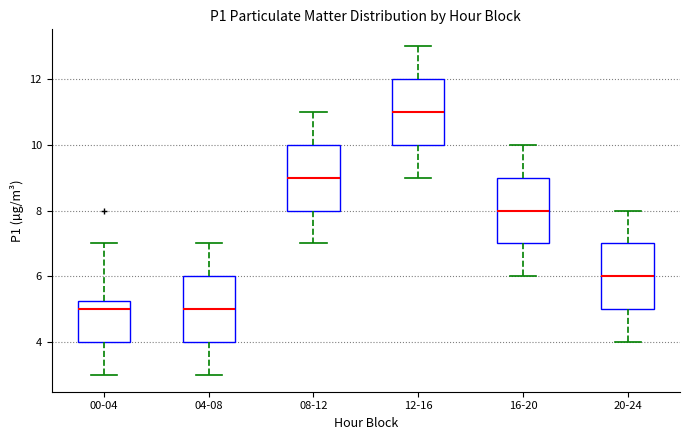

Reading left to right, transcribe this box plot: for each box, give where its median line is, the range the box spans, and where its two whiskers end, as read against the y-axis. The values are not printed on the chart, so give them approximately, as read against the axis.

00-04: median 5.0, box 4.0 to 5.2, whiskers 3.0 to 7.0
04-08: median 5.0, box 4.0 to 6.0, whiskers 3.0 to 7.0
08-12: median 9.0, box 8.0 to 10.0, whiskers 7.0 to 11.0
12-16: median 11.0, box 10.0 to 12.0, whiskers 9.0 to 13.0
16-20: median 8.0, box 7.0 to 9.0, whiskers 6.0 to 10.0
20-24: median 6.0, box 5.0 to 7.0, whiskers 4.0 to 8.0